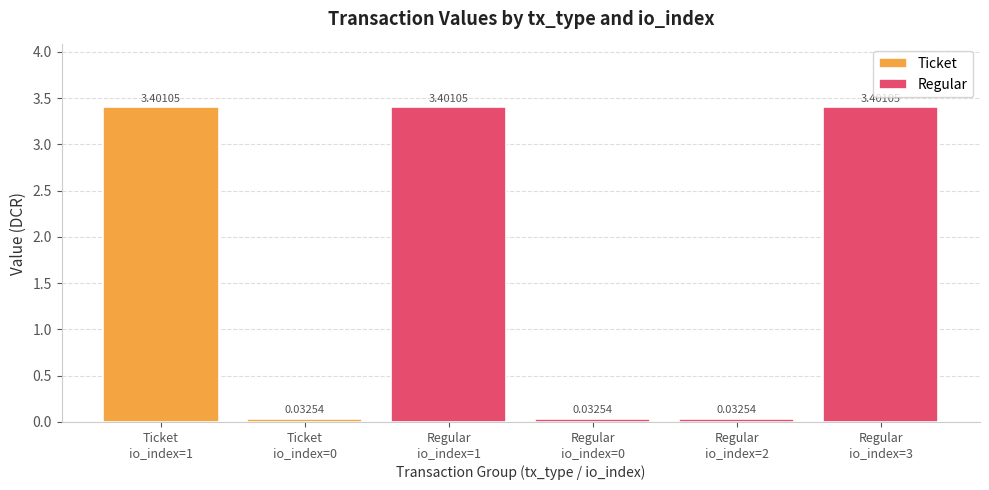

What is the value of the 1st bar from the left?

3.4